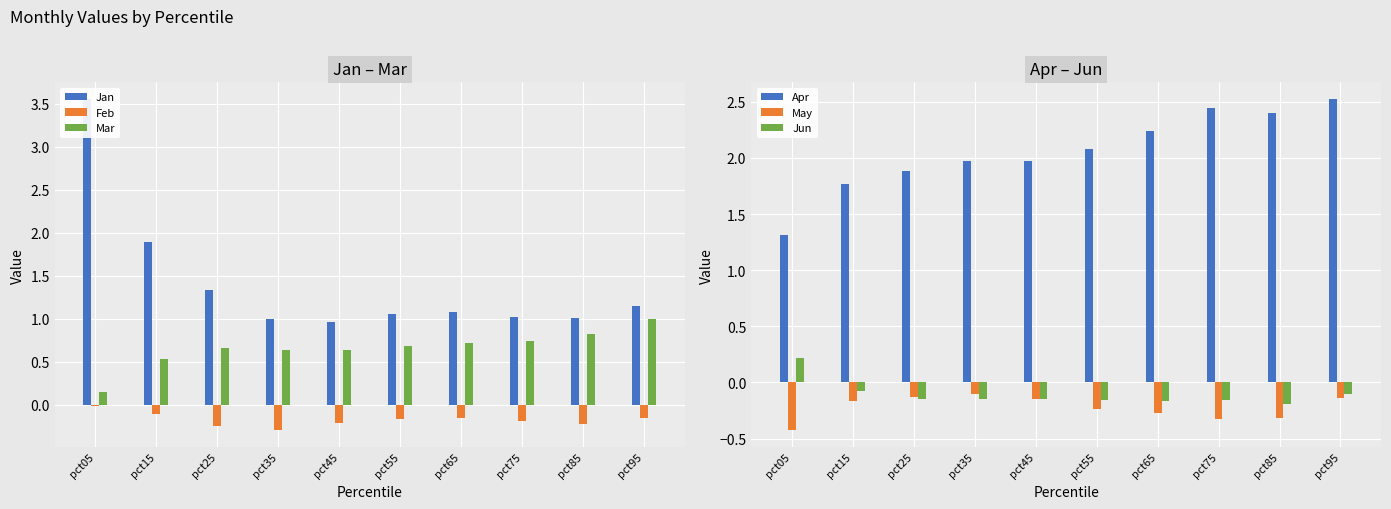

What are all the series names shown in the legend?

Jan, Feb, Mar, Apr, May, Jun